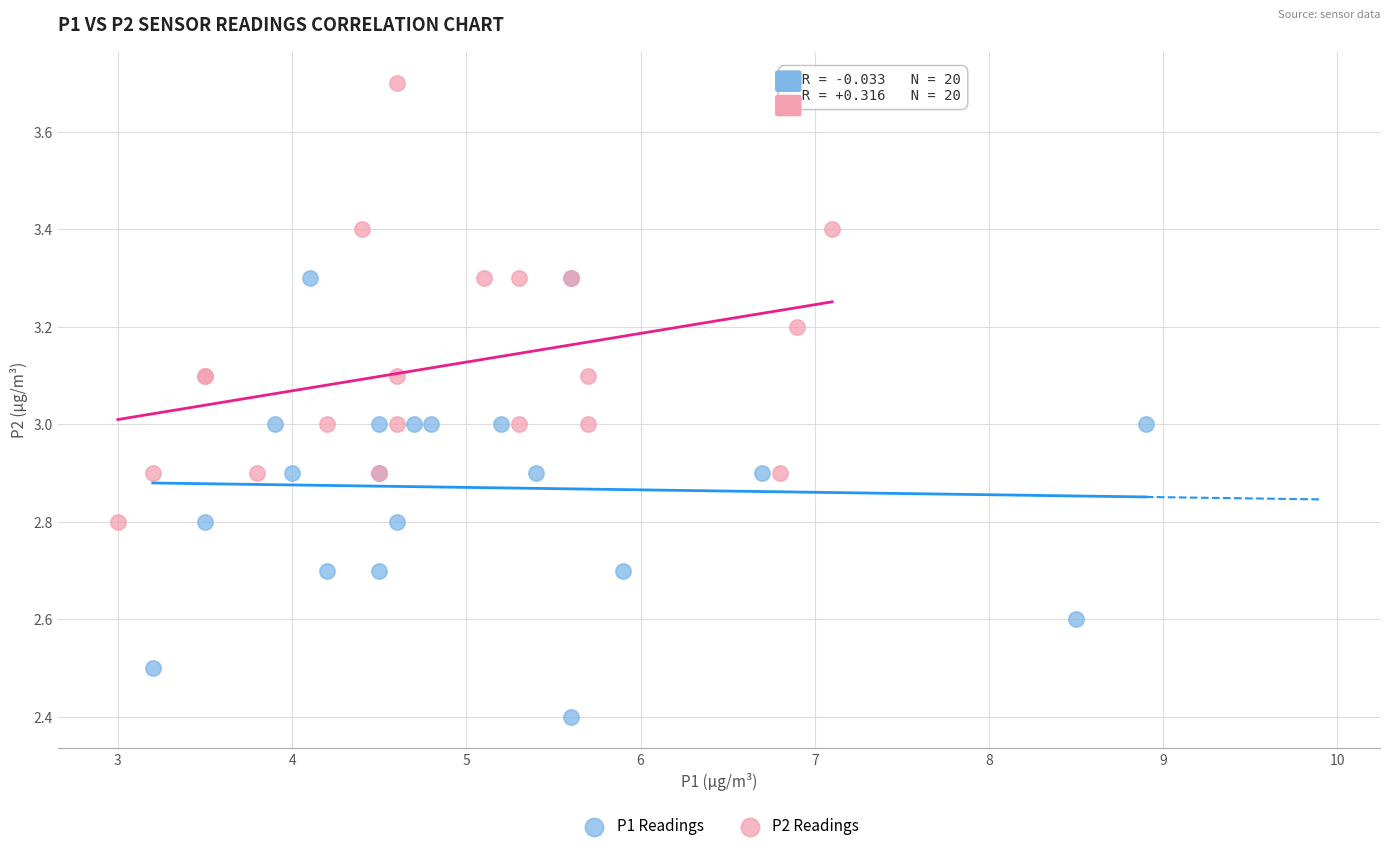

Which series contains the lowest Y value?

P1 Readings